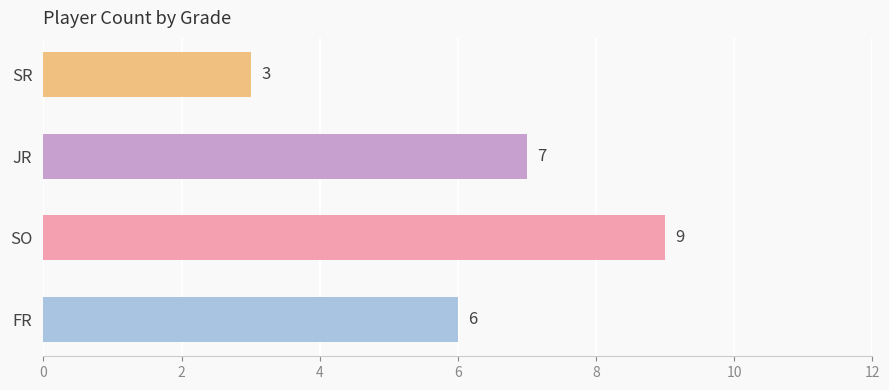

Which has a higher value, SR or FR?

FR